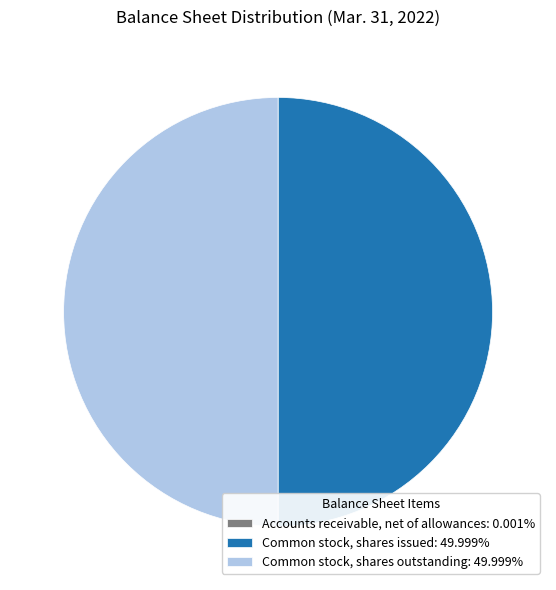

Rank the categories by value from highest to lowest.

Common stock, shares issued, Common stock, shares outstanding, Accounts receivable, net of allowances